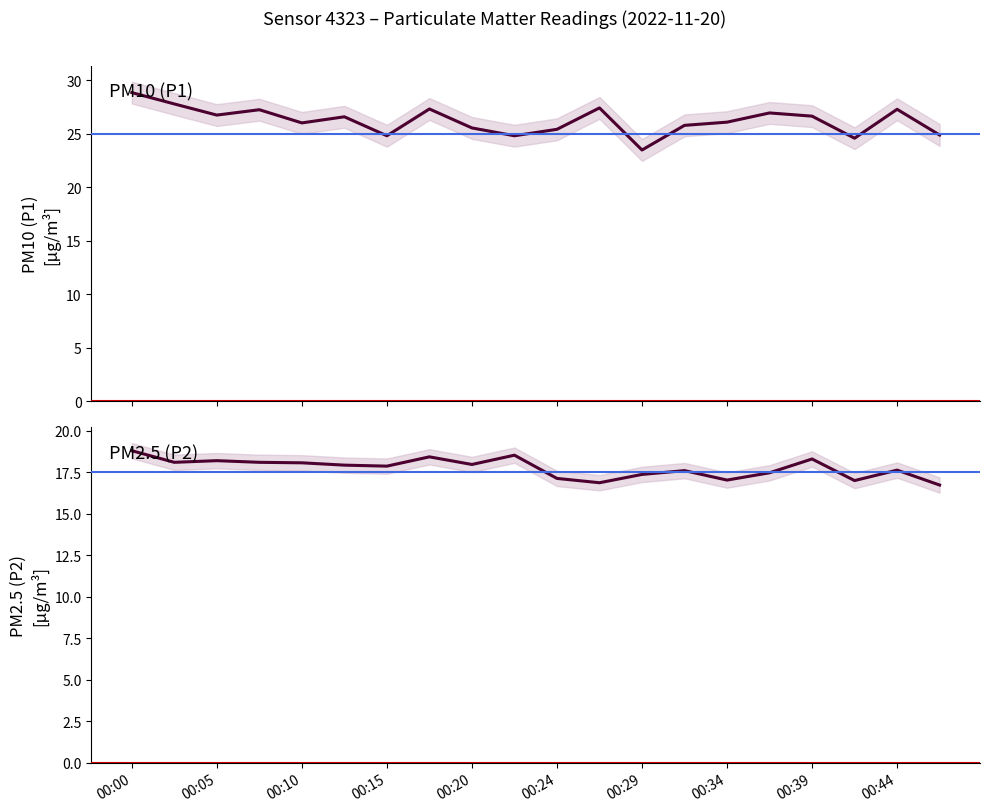

Which has a higher value, 00:24 or 12?

00:24